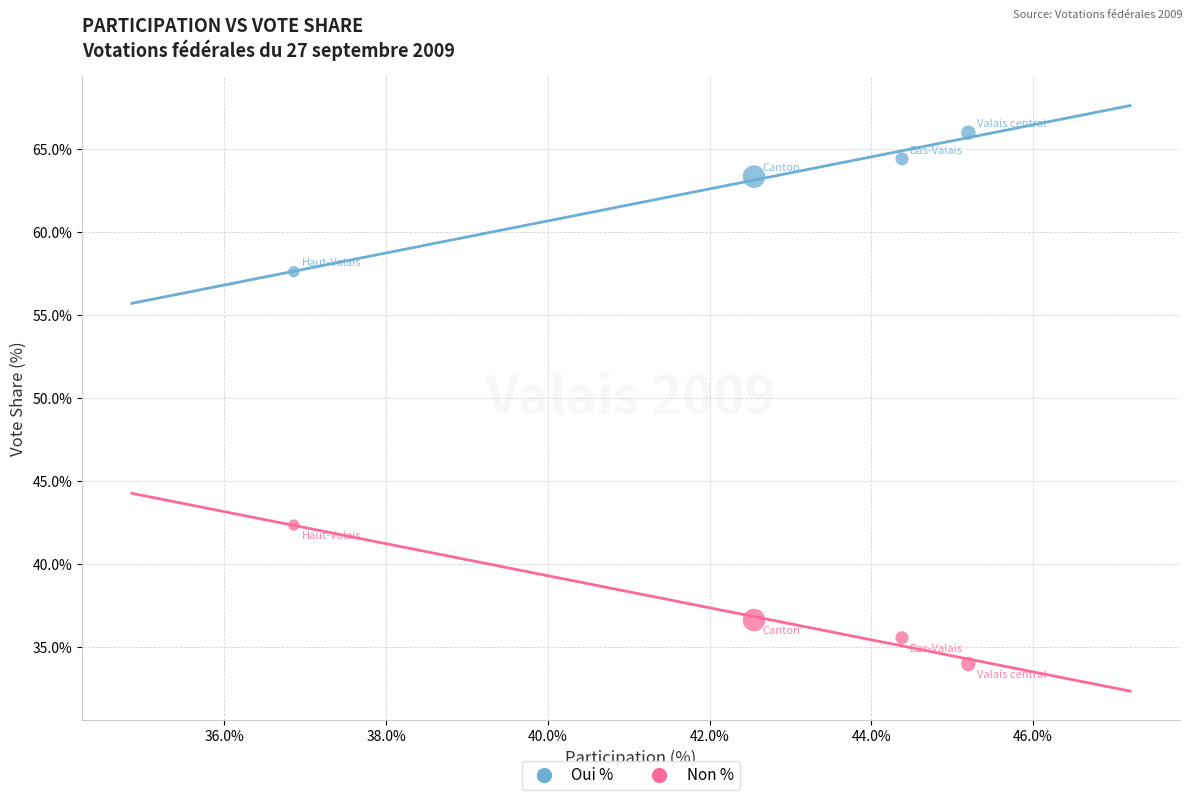

In the Oui % series, what Y value is closest to 61?

63.4